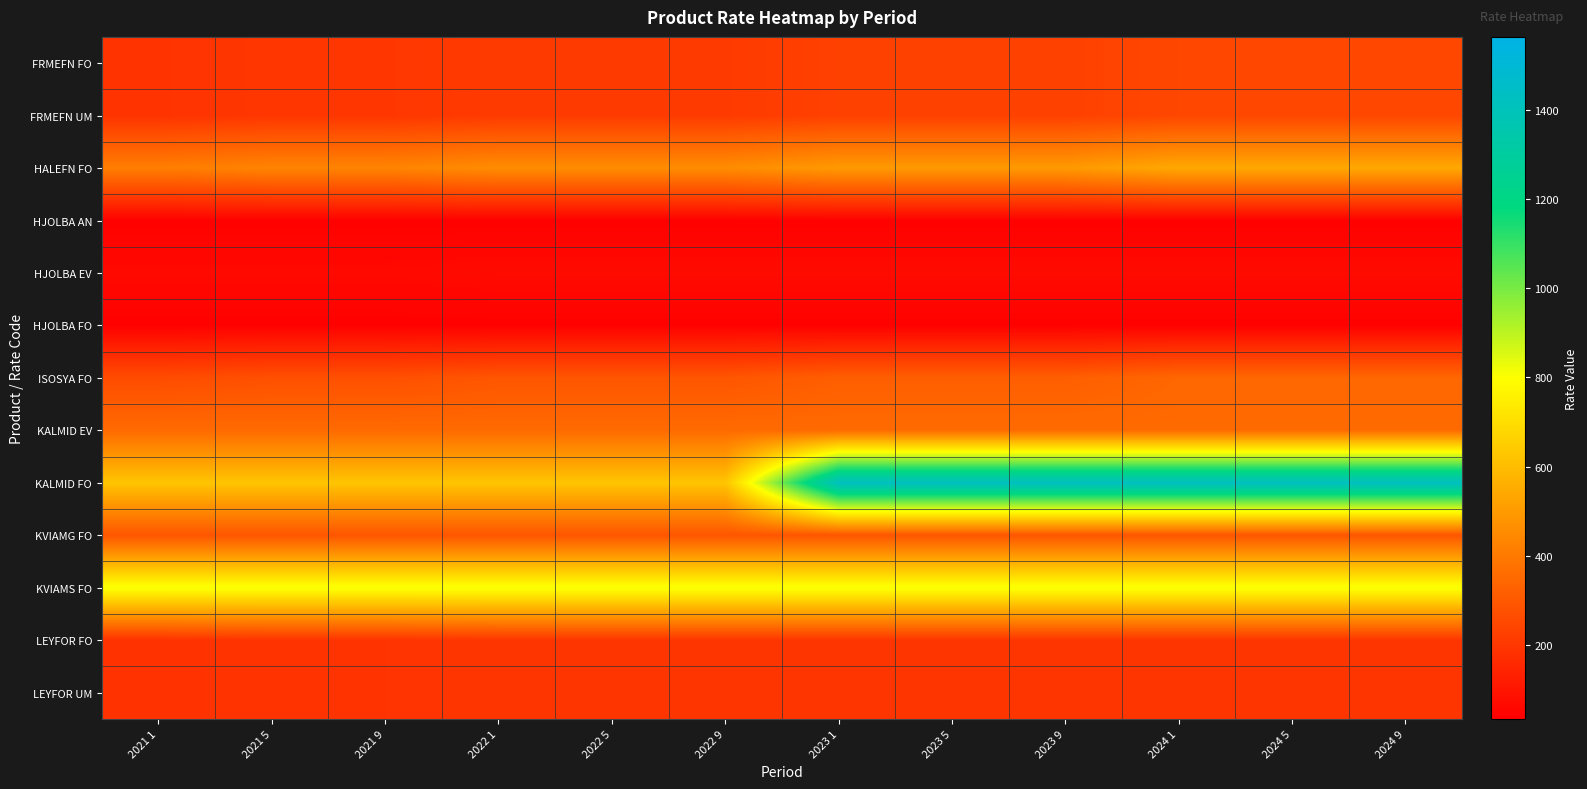

Which has a higher value, 2022 9 or 2022 1?

2022 9